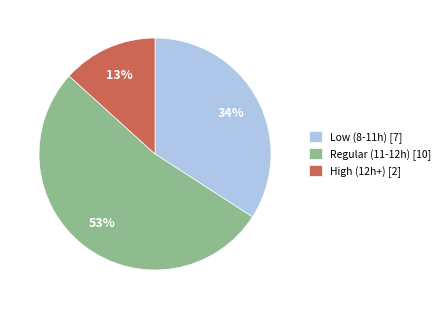

To the nearest percent, what portion does High (12h+) [2] represent?

13%